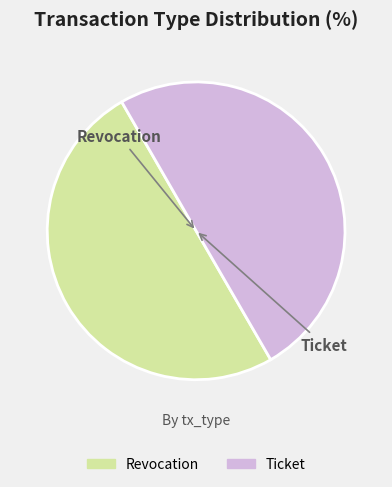

Do Revocation and Ticket together represent more than half of the pie?

Yes